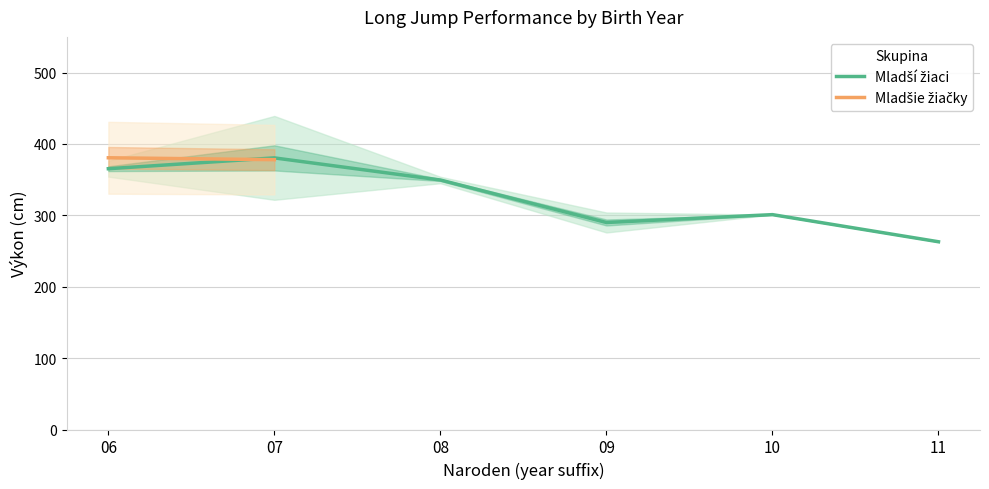

What are all the series names shown in the legend?

Mladší žiaci, Mladšie žiačky